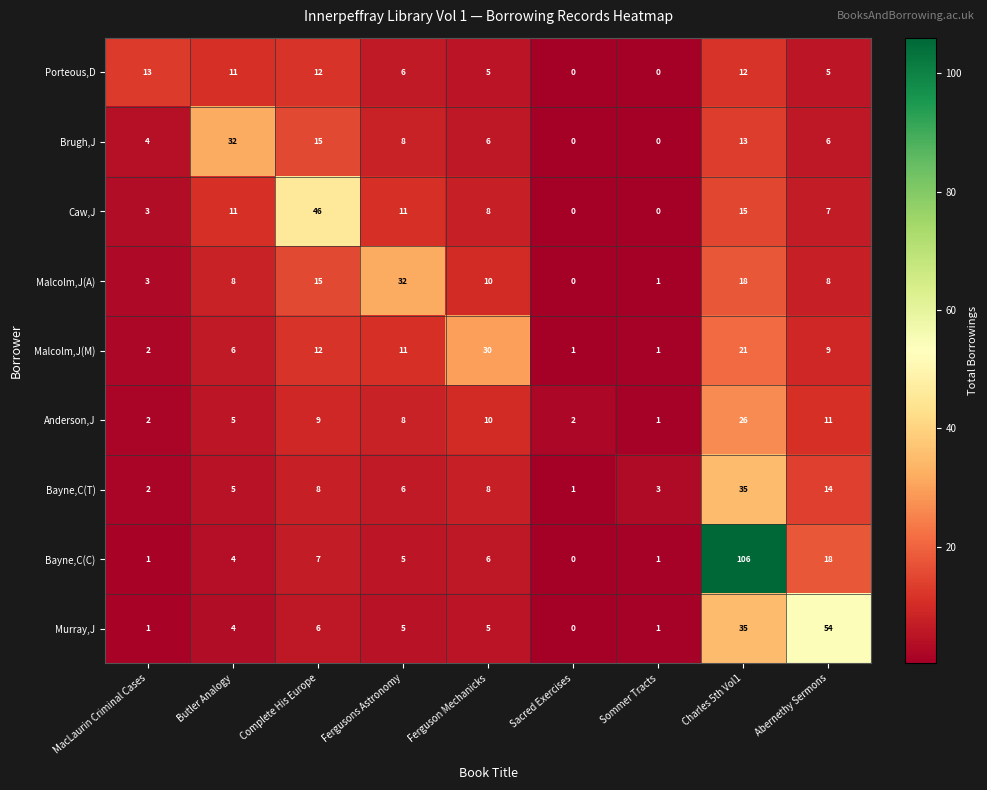

Which series has the largest total across all categories?

Bayne,C(C)